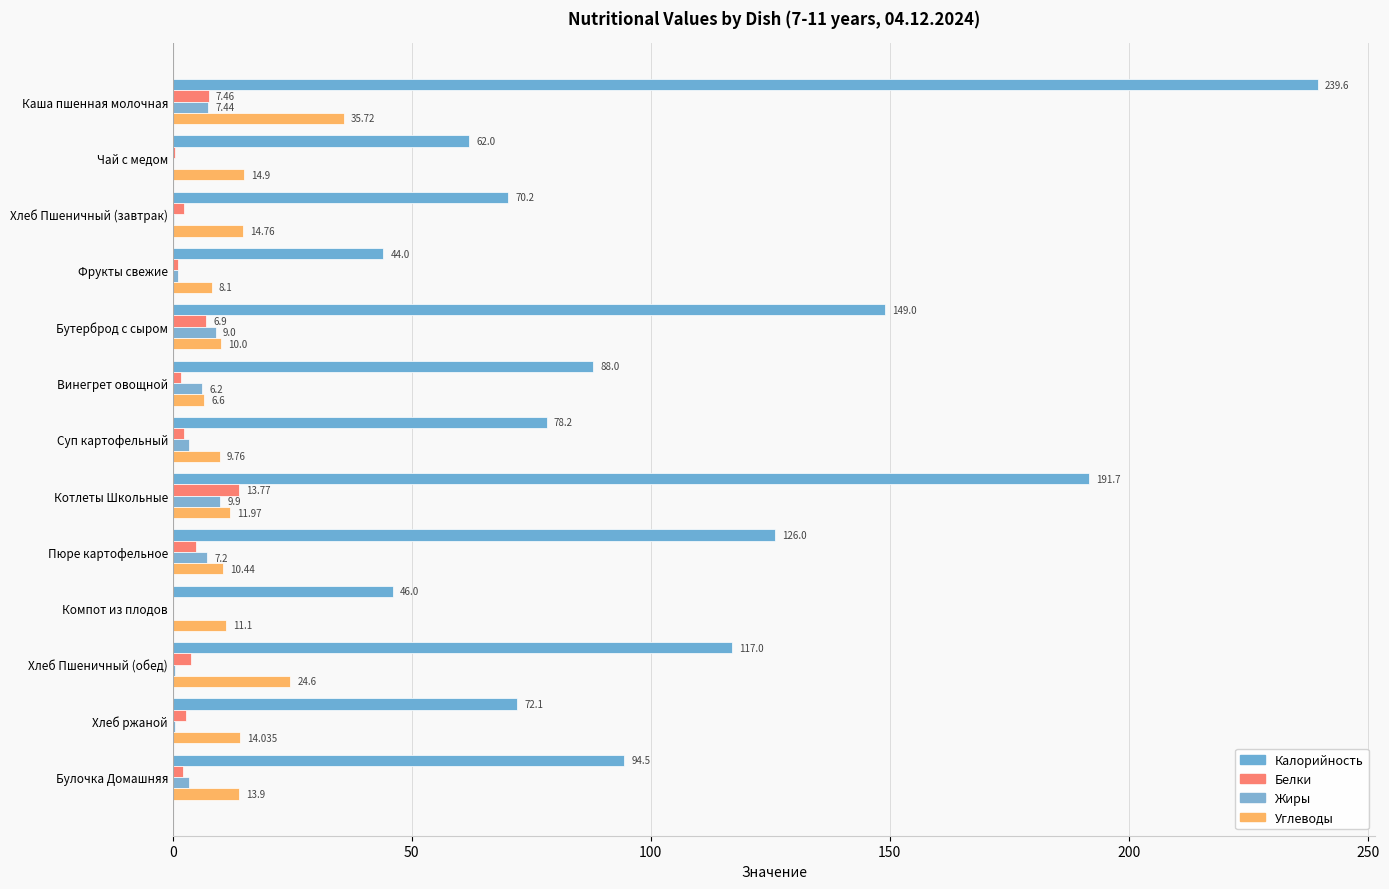

What is the difference between the maximum and minimum values in the Углеводы series?

29.1